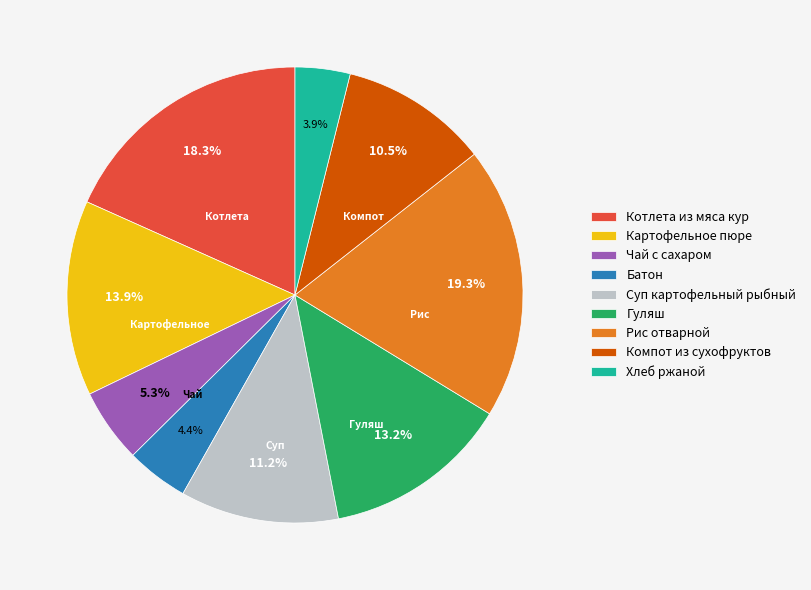

How many slices are in this pie chart?

9